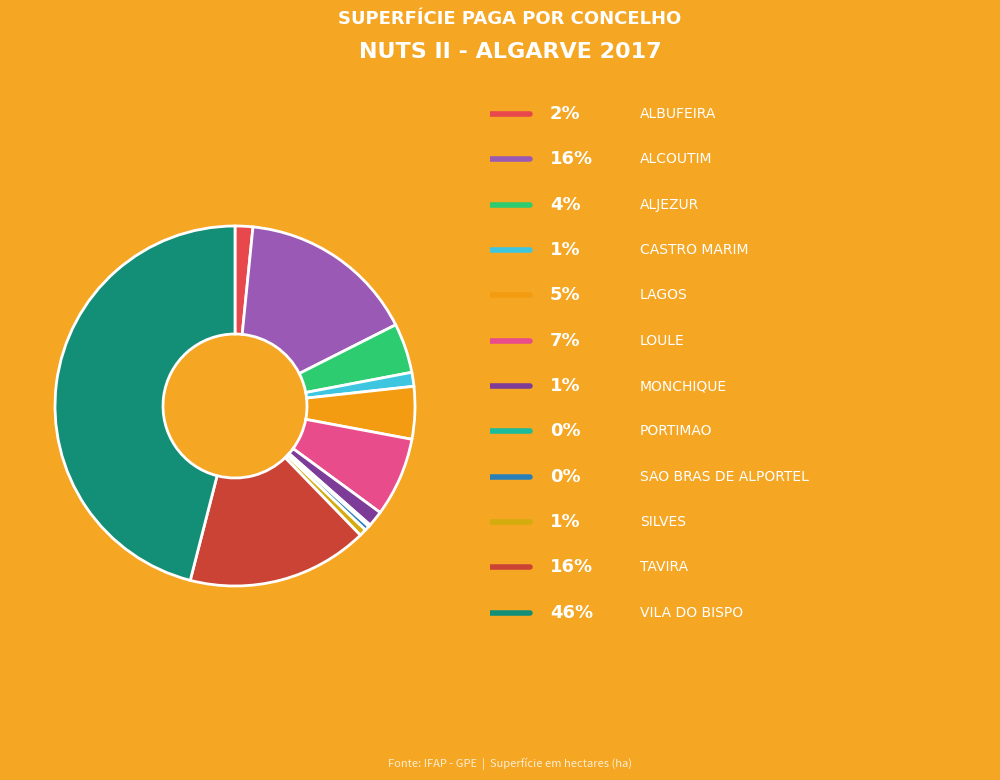

What is the smallest slice in the pie chart?

PORTIMAO